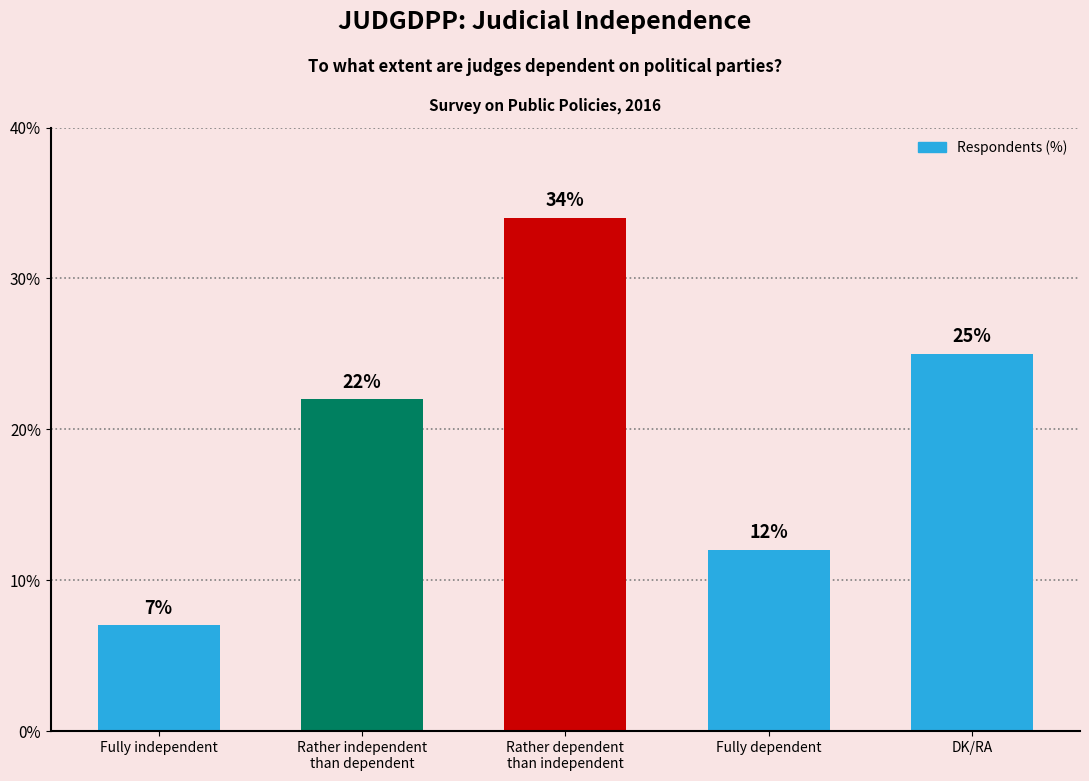

List the labels in order of value, smallest first.

Fully independent, Fully dependent, Rather independent
than dependent, DK/RA, Rather dependent
than independent